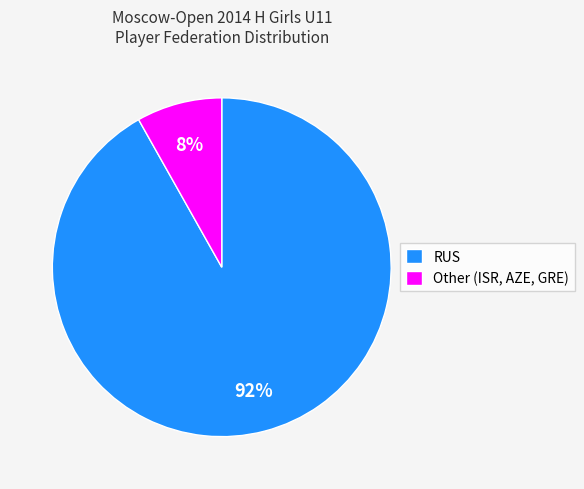

Count the number of slices in the pie.

2